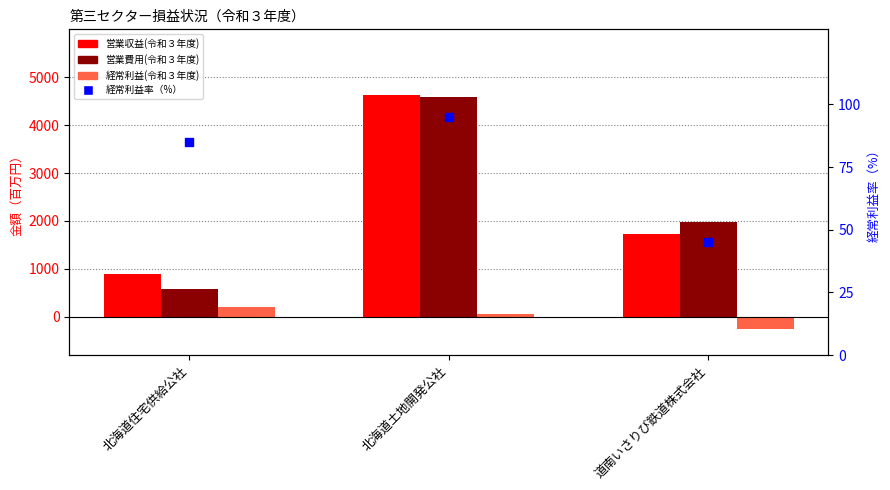

What are all the series names shown in the legend?

営業収益(令和３年度), 営業費用(令和３年度), 経常利益(令和３年度), 経常利益率（%）